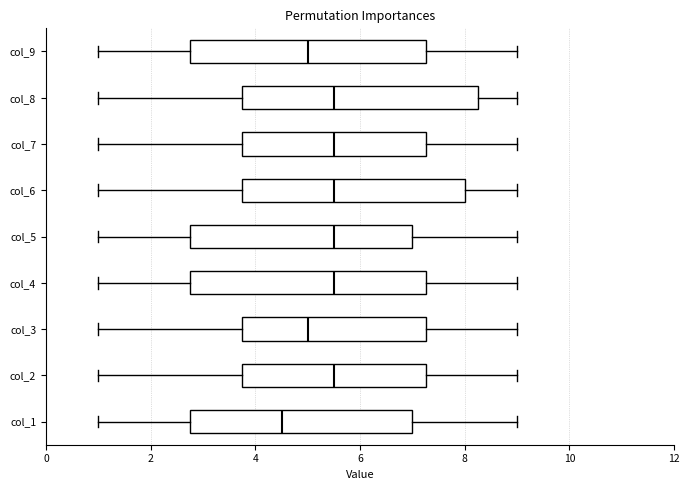

Reading bottom to top, transcribe this box plot: for each box, give where its median line is, the range the box spans, and where its two whiskers end, as read against the x-axis. The values are not printed on the chart, so give them approximately, as read against the axis.

col_1: median 4.6, box 2.8 to 7.0, whiskers 1.0 to 9.0
col_2: median 5.6, box 3.8 to 7.2, whiskers 1.0 to 9.0
col_3: median 5.0, box 3.8 to 7.2, whiskers 1.0 to 9.0
col_4: median 5.6, box 2.8 to 7.2, whiskers 1.0 to 9.0
col_5: median 5.6, box 2.8 to 7.0, whiskers 1.0 to 9.0
col_6: median 5.6, box 3.8 to 8.0, whiskers 1.0 to 9.0
col_7: median 5.6, box 3.8 to 7.2, whiskers 1.0 to 9.0
col_8: median 5.6, box 3.8 to 8.2, whiskers 1.0 to 9.0
col_9: median 5.0, box 2.8 to 7.2, whiskers 1.0 to 9.0